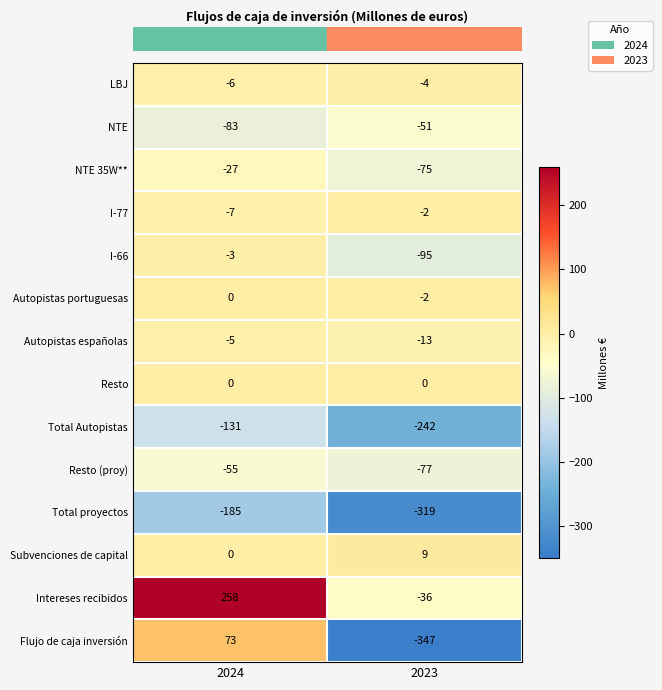

How many series are shown in this chart?

14